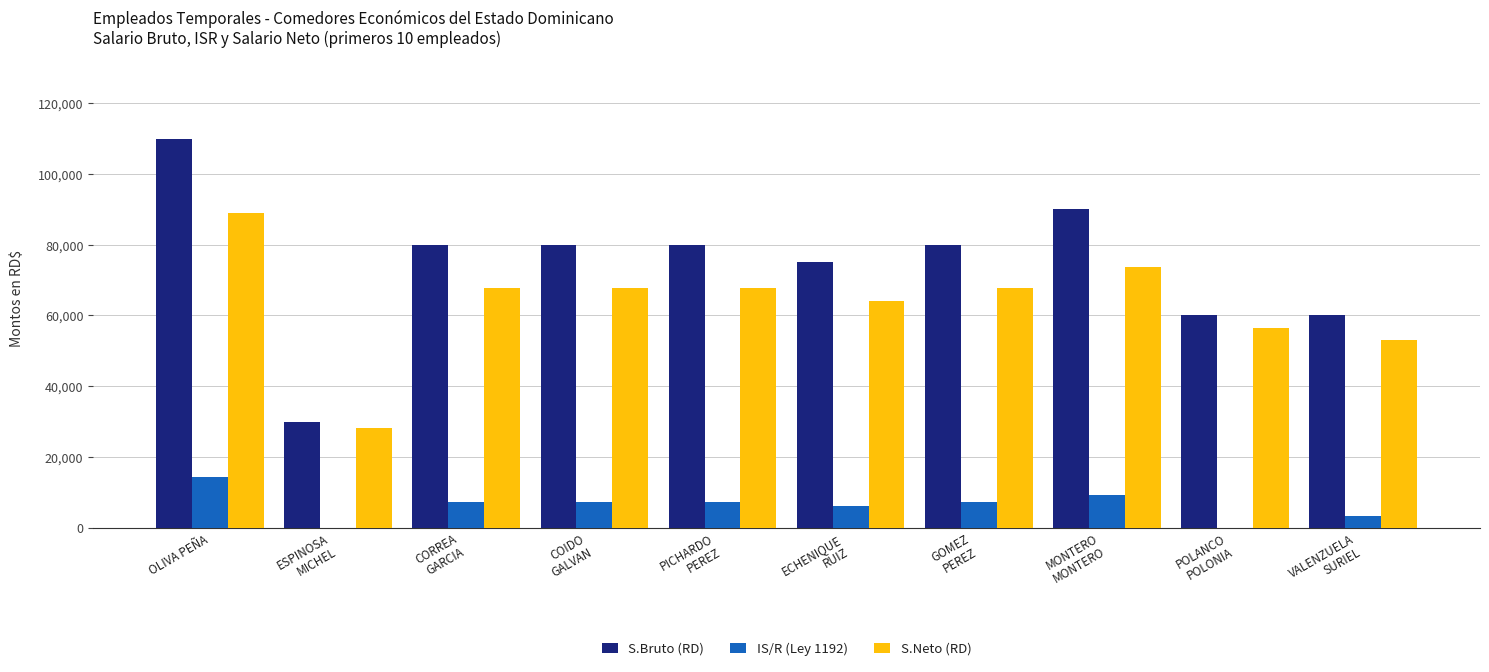

What is the sum of all S.Neto (RD) values?

635823.6